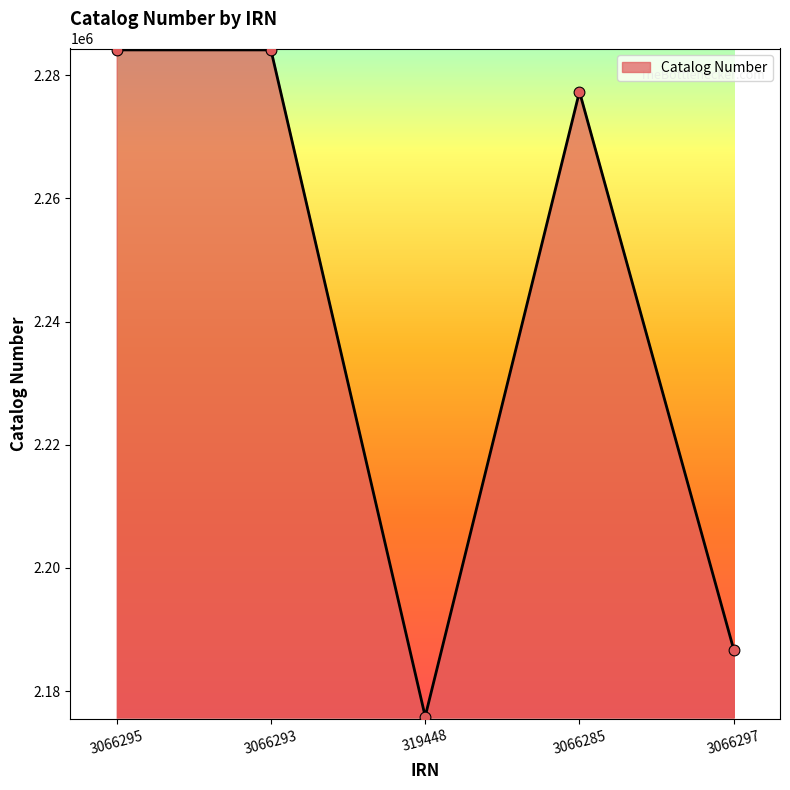

Between 3066285 and 3066295, which is larger?

3066295